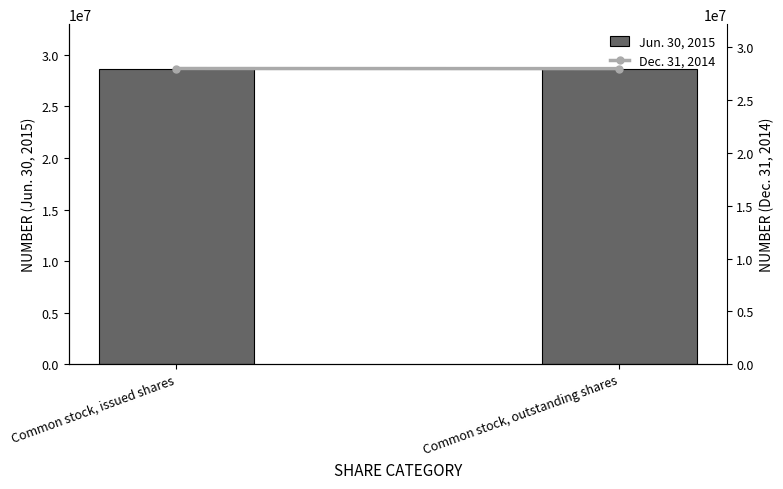

Reading right to left, what are all the values shown in this chart?

Jun. 30, 2015: Common stock, outstanding shares=28661588	Common stock, issued shares=28679388
Dec. 31, 2014: Common stock, outstanding shares=27980849	Common stock, issued shares=27991242